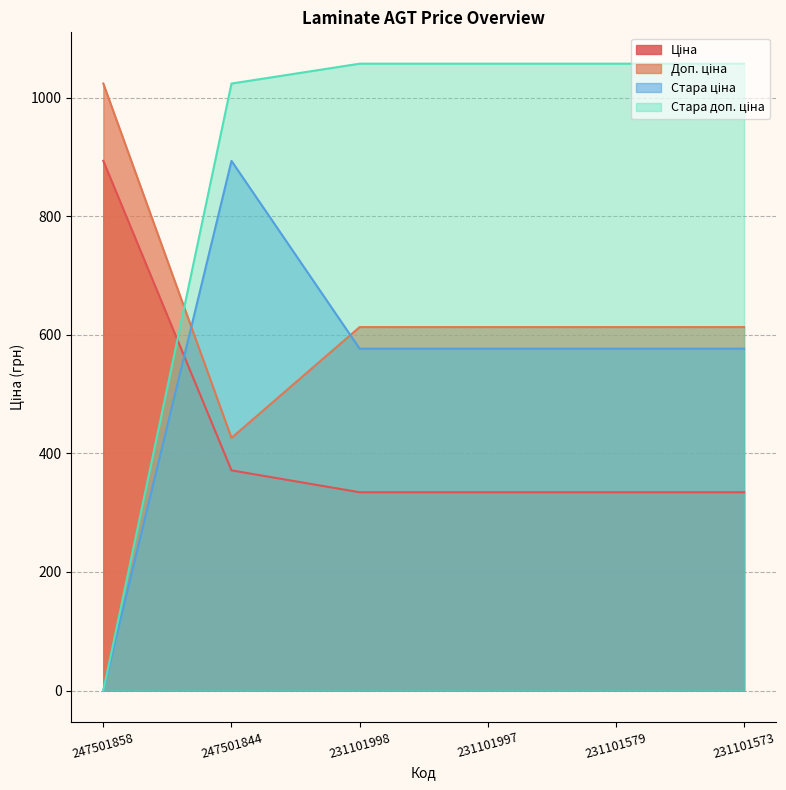

How many data points does each series have?

6